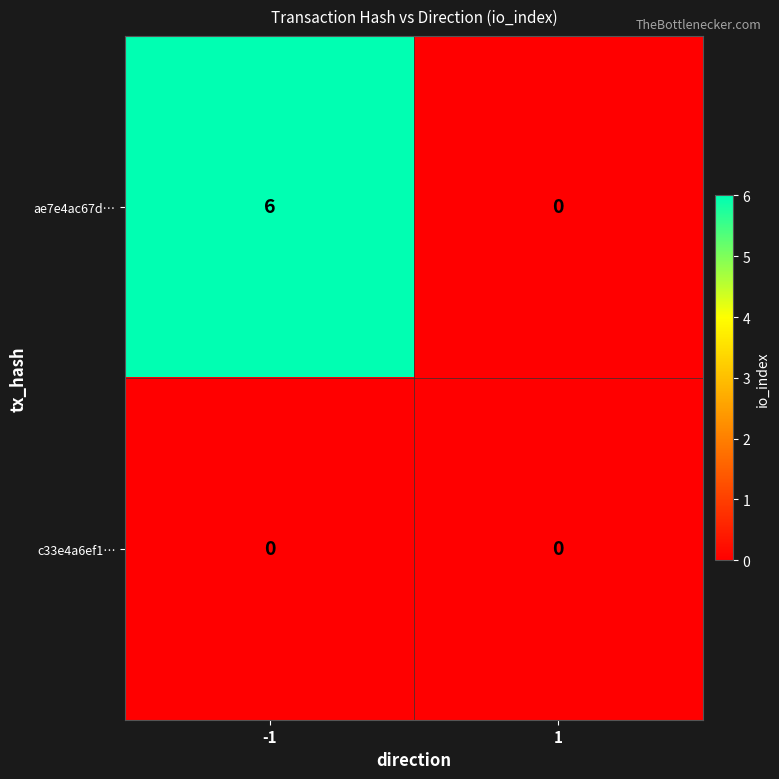

What is the average value of the ae7e4ac67d… series?

3